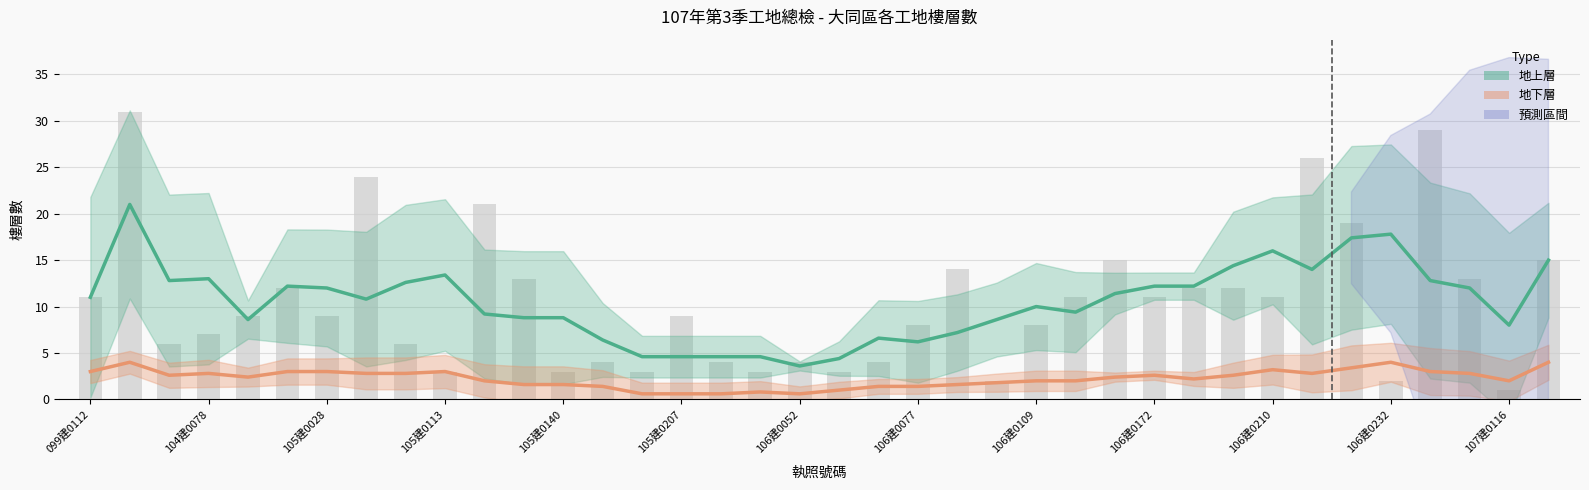

The 地下層 series shows 0.8 at 106建0232. True or false?

False